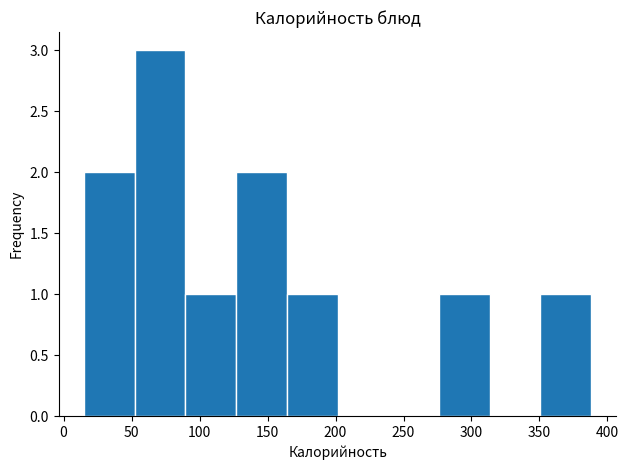

Reading left to right, list every bar in this chart as the range it spans on the x-axis followed by its height. Neither the bar edges nor the heights are printed on the chart, so give them approximately, as read against the axes.

15 to 50: 2
50 to 90: 3
90 to 125: 1
125 to 165: 2
165 to 200: 1
200 to 240: 0
240 to 275: 0
275 to 315: 1
315 to 350: 0
350 to 390: 1